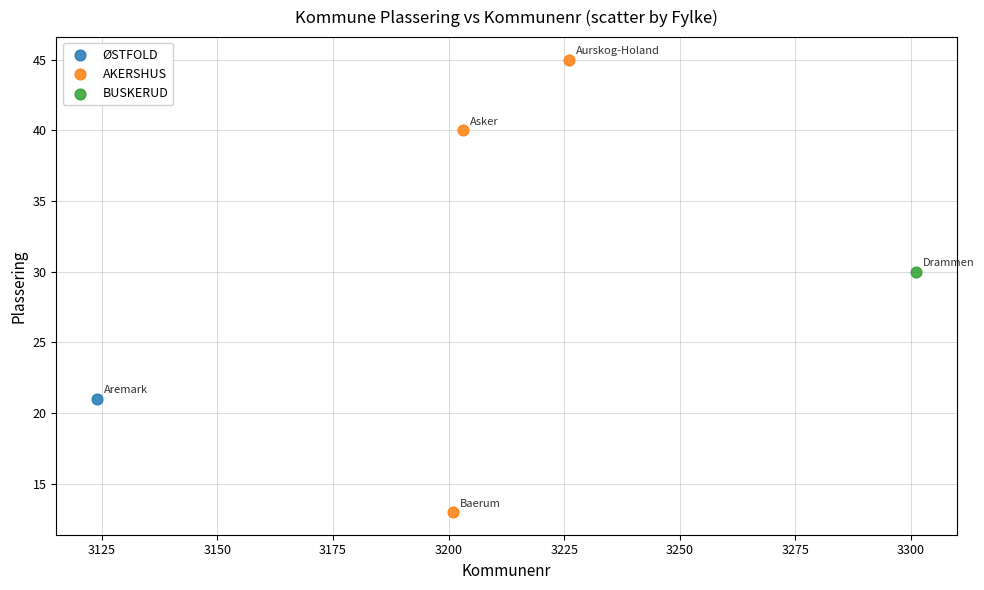

What are all the series names shown in the legend?

ØSTFOLD, AKERSHUS, BUSKERUD